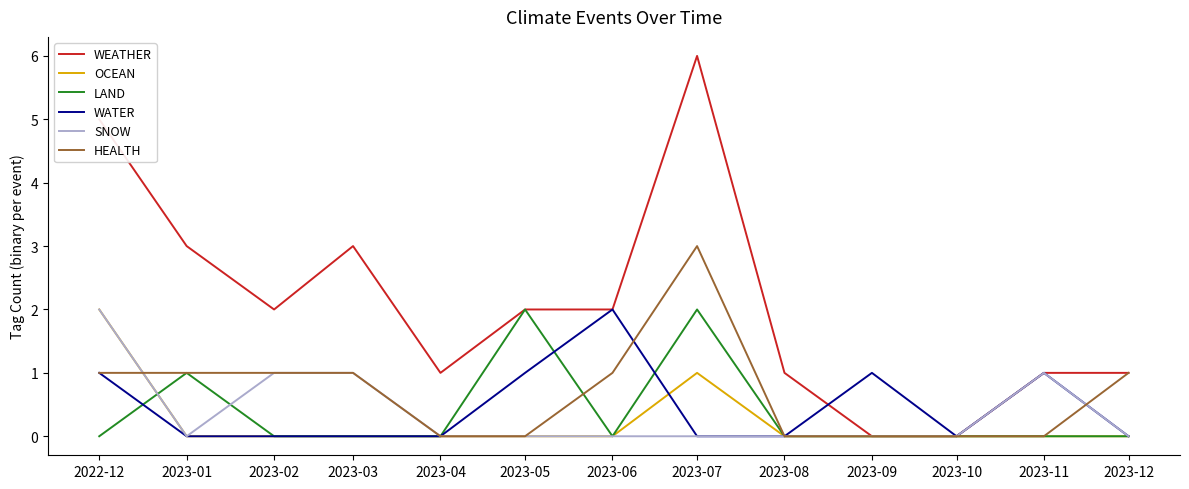

Which series has the largest total across all categories?

WEATHER